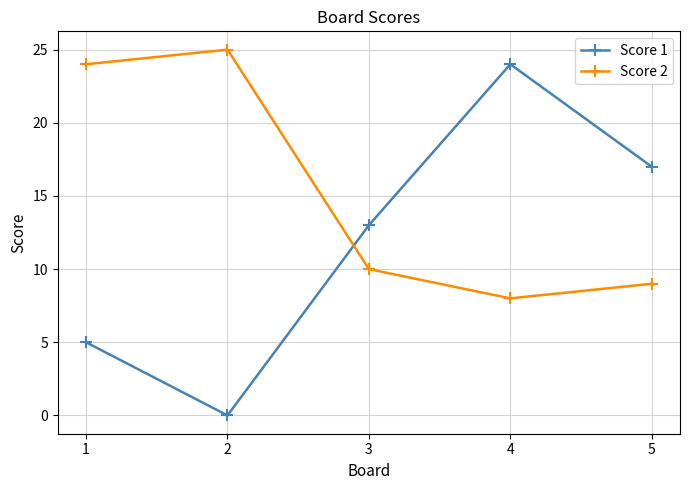

How many data points in Score 2 are less than 10?

2